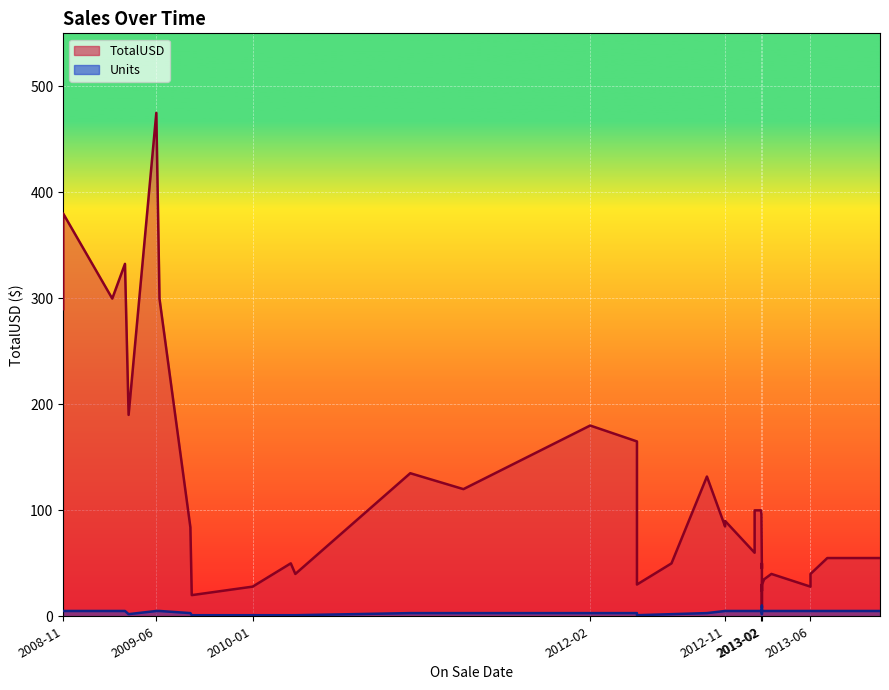

Reading right to left, transcribe all the data shown in this chart.

TotalUSD: 55.0	55.0	55.0	40.0	27.9	40.0	35.0	29.8	9.9	8.0	29.9	23.9	49.9	45.0	96.0	100.0	100.0	60.0	90.0	84.8	131.8	49.9	29.9	165.0	180.0	120.0	135.0	40.0	50.0	28.0	19.9	83.9	299.6	475.0	475.0	190.0	332.5	299.8	380.0	289.8
Units: 5.0	5.0	5.0	5.0	5.0	5.0	5.0	5.0	5.0	2.0	5.0	5.0	10.0	5.0	5.0	5.0	5.0	5.0	5.0	5.0	3.0	2.0	1.0	3.0	3.0	3.0	3.0	1.0	1.0	1.0	1.0	3.0	5.0	5.0	5.0	2.0	5.0	5.0	5.0	5.0